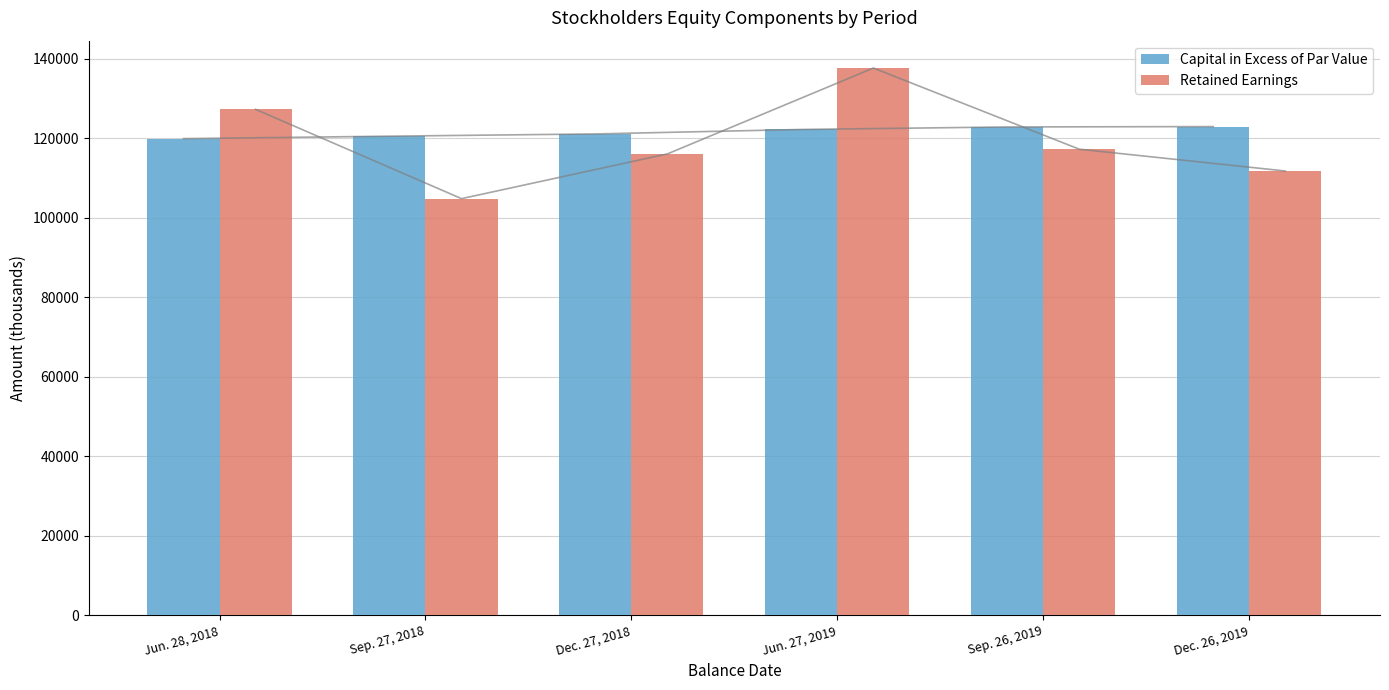

At Jun. 28, 2018, list the series in order from largest to smallest.

Retained Earnings, Capital in Excess of Par Value